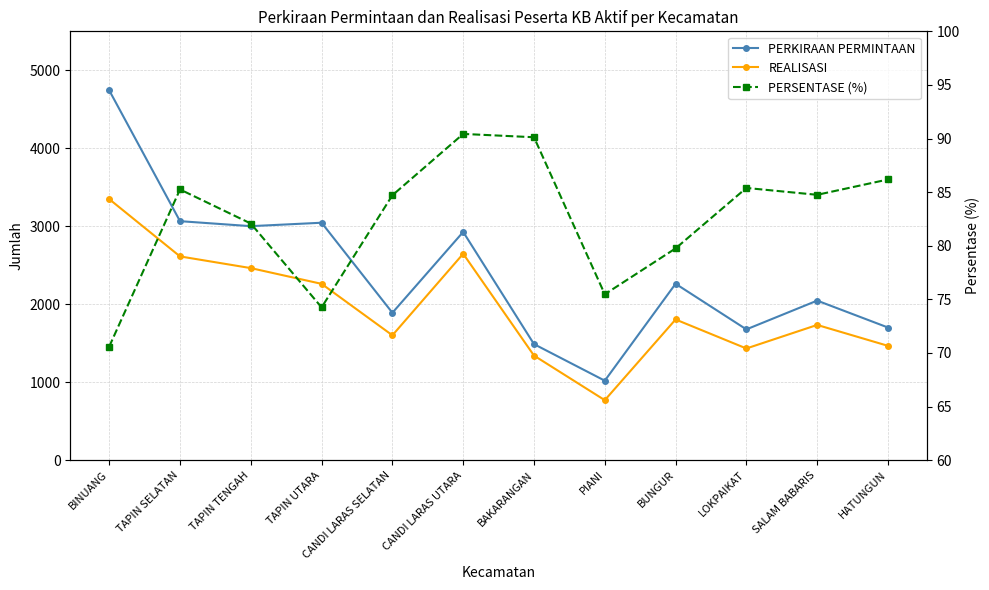

What is the total value across all series at TAPIN SELATAN?

5763.2